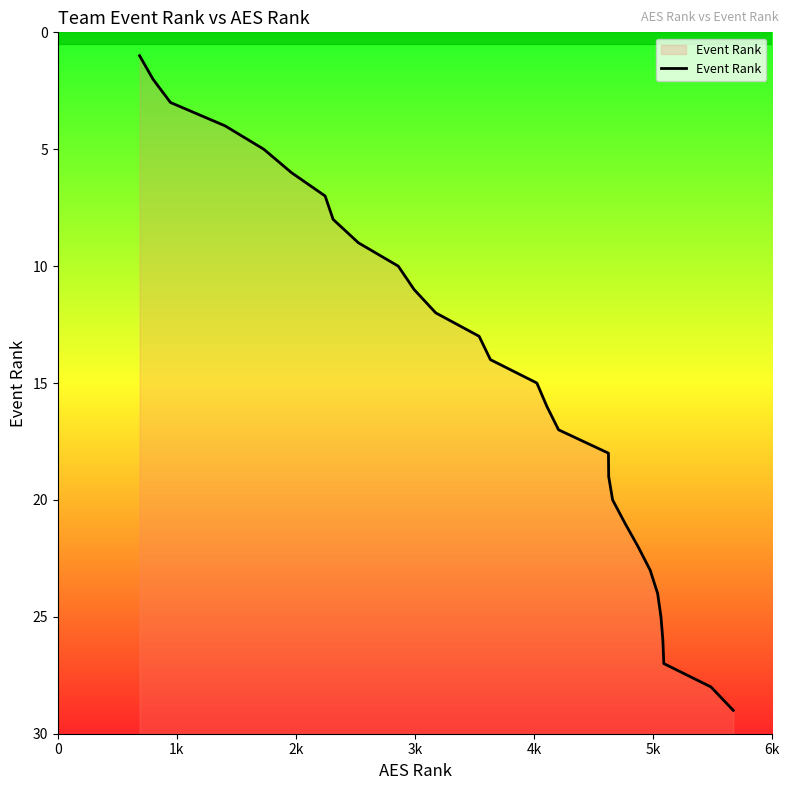

What is the difference between the maximum and minimum values?

28